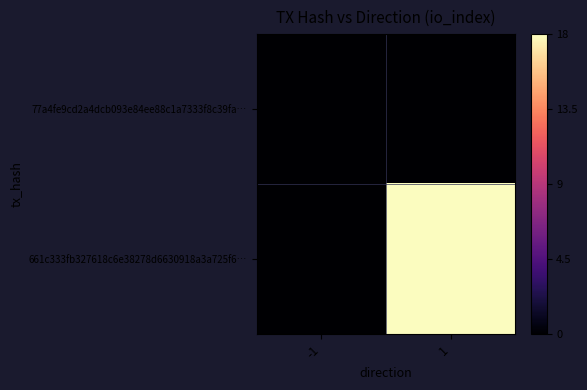

Reading left to right, transcribe all the data shown in this chart.

77a4fe9cd2a4dcb093e84ee88c1a7333f8c39fa…: -1=0	1=0
661c333fb327618c6e38278d6630918a3a725f6…: -1=0	1=18